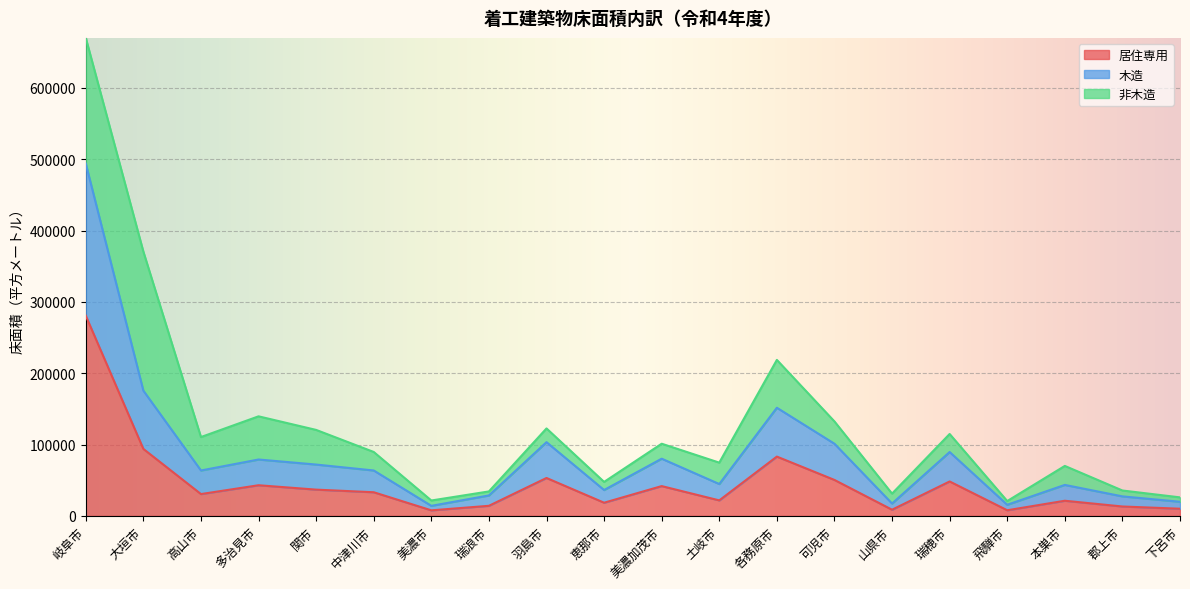

At which category does 木造 reach its first local valley?

高山市